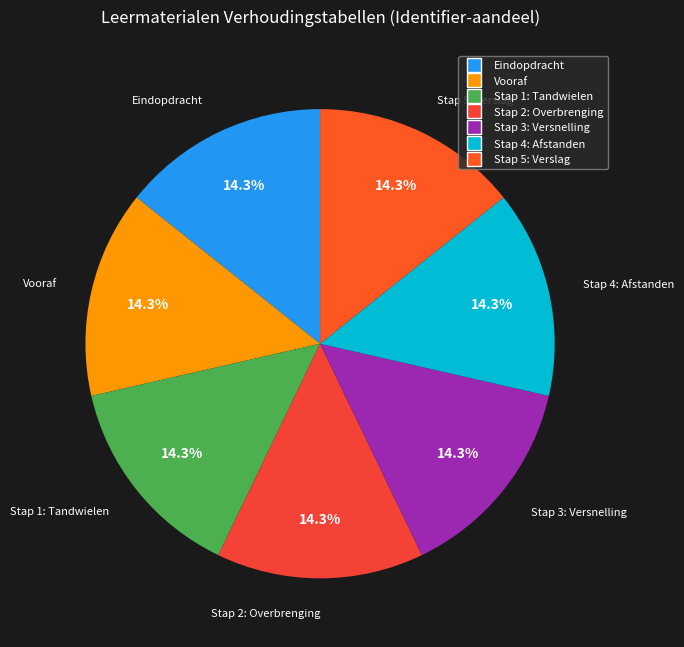

Approximately how many times larger is the value at Stap 3: Versnelling compared to Vooraf?

1.0